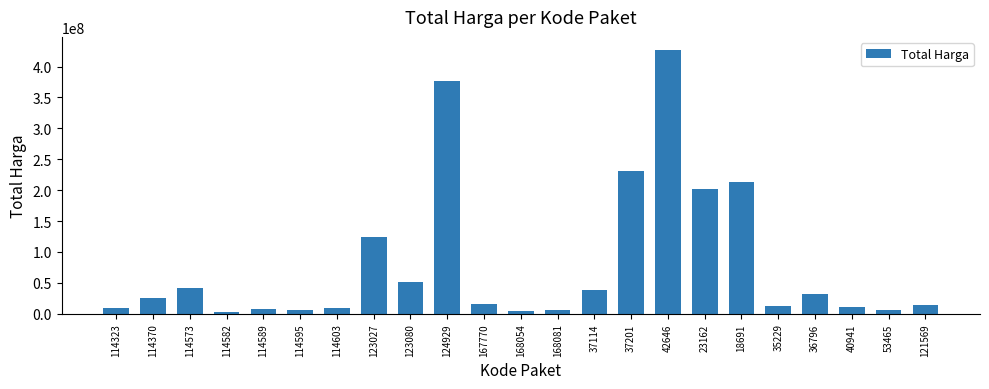

Approximately how many times larger is the value at 121569 compared to 168054?

3.6